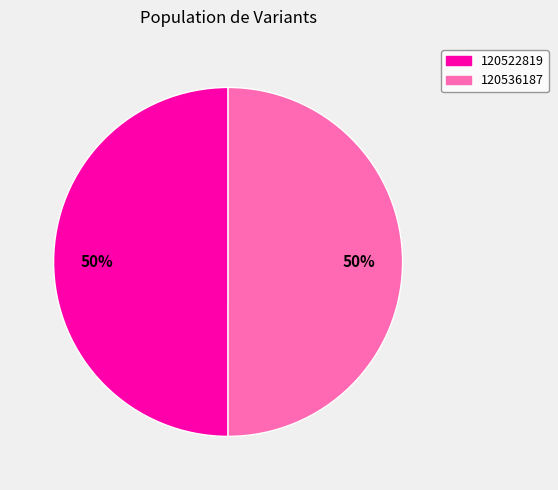

Is it true that 120522819 is 50% of the pie?

True